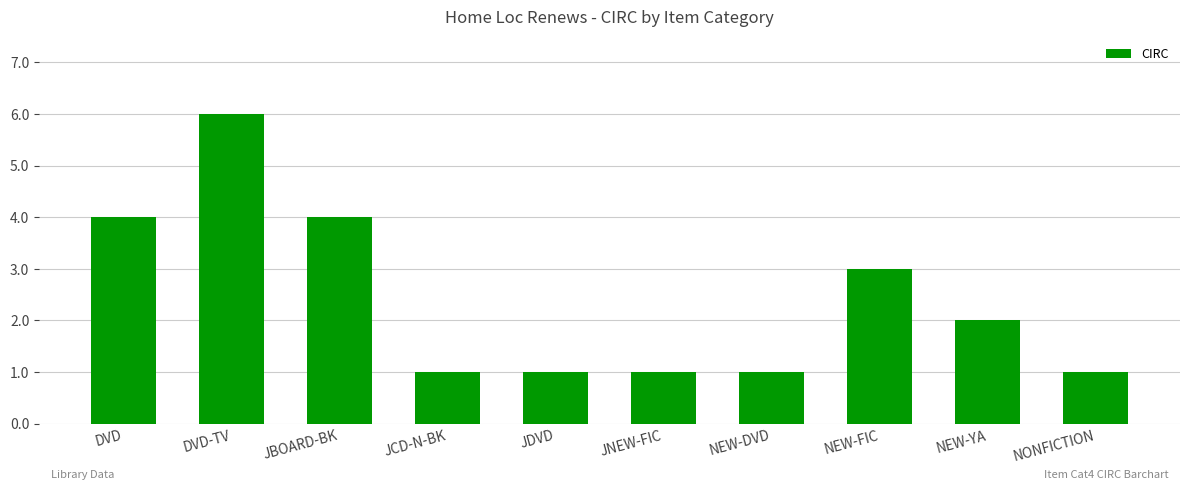

Reading left to right, extract all data points from this chart.

4	6	4	1	1	1	1	3	2	1